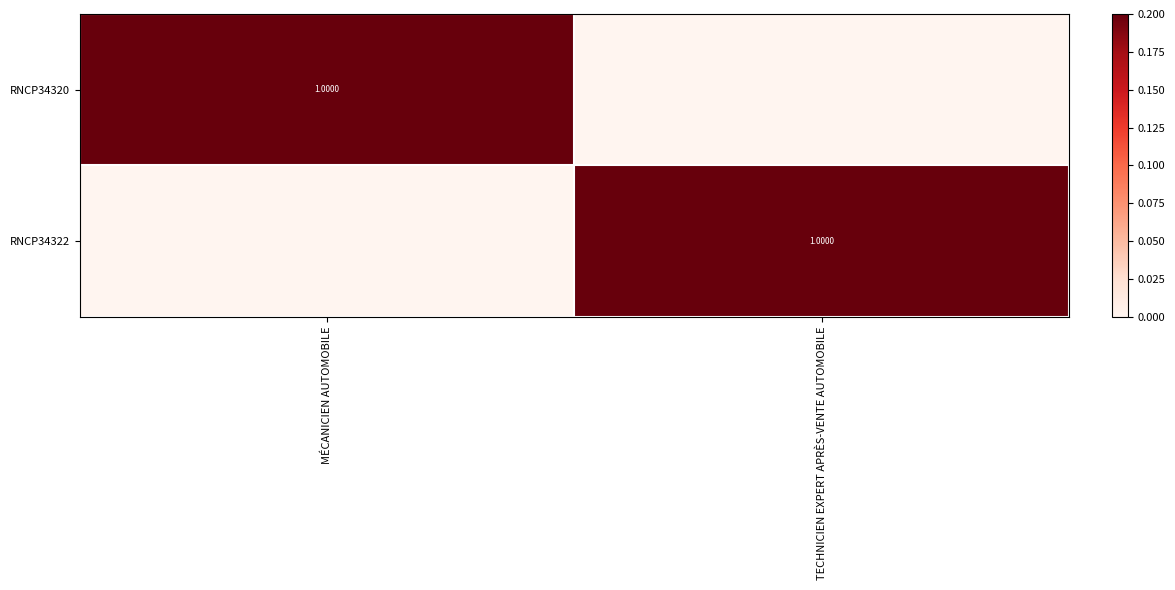

Between MÉCANICIEN AUTOMOBILE and TECHNICIEN EXPERT APRÈS-VENTE AUTOMOBILE, which series saw the biggest shift?

RNCP34320